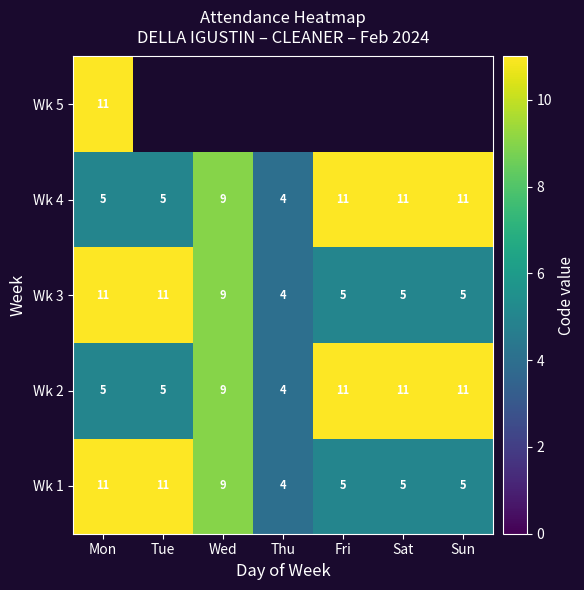

At which category is the sum across all series the highest?

Mon